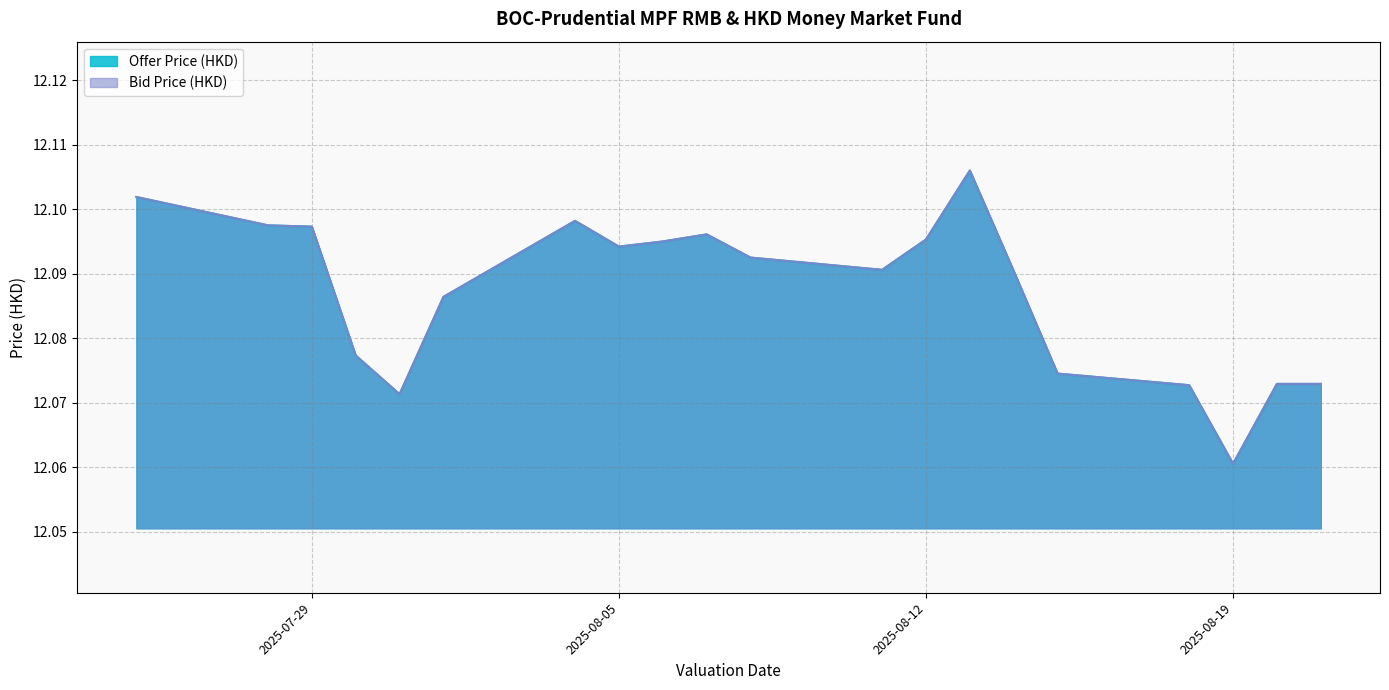

At how many categories does at least one series exceed 12?

20